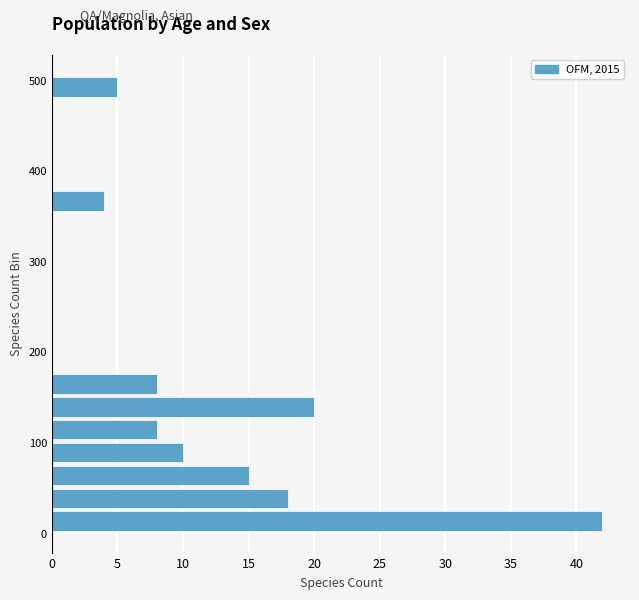

Read against the y-axis, roughly where is the centre of the longest bar?

10